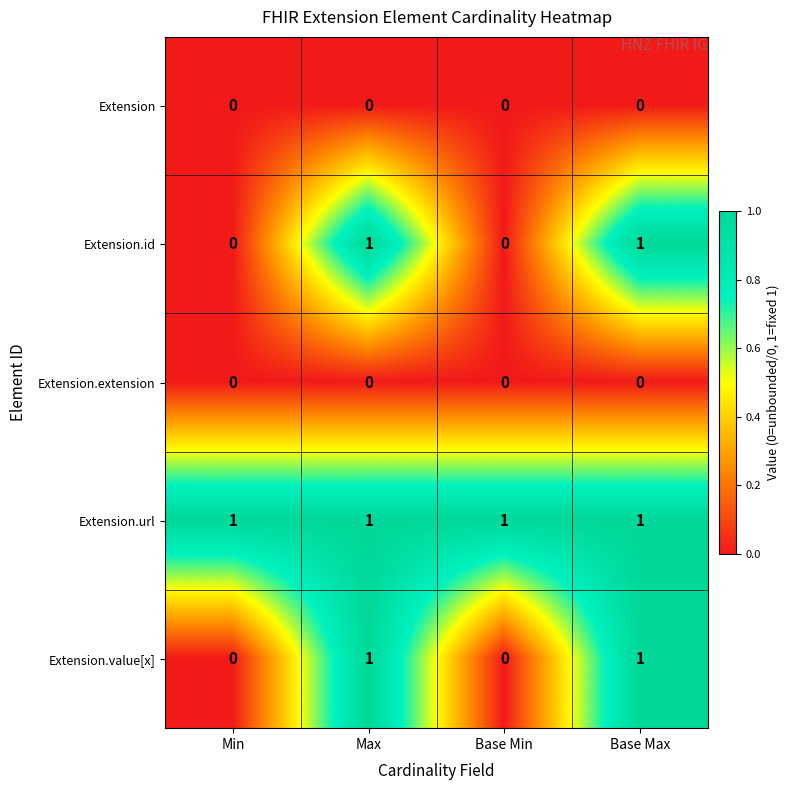

At how many categories does at least one series exceed 0?

4